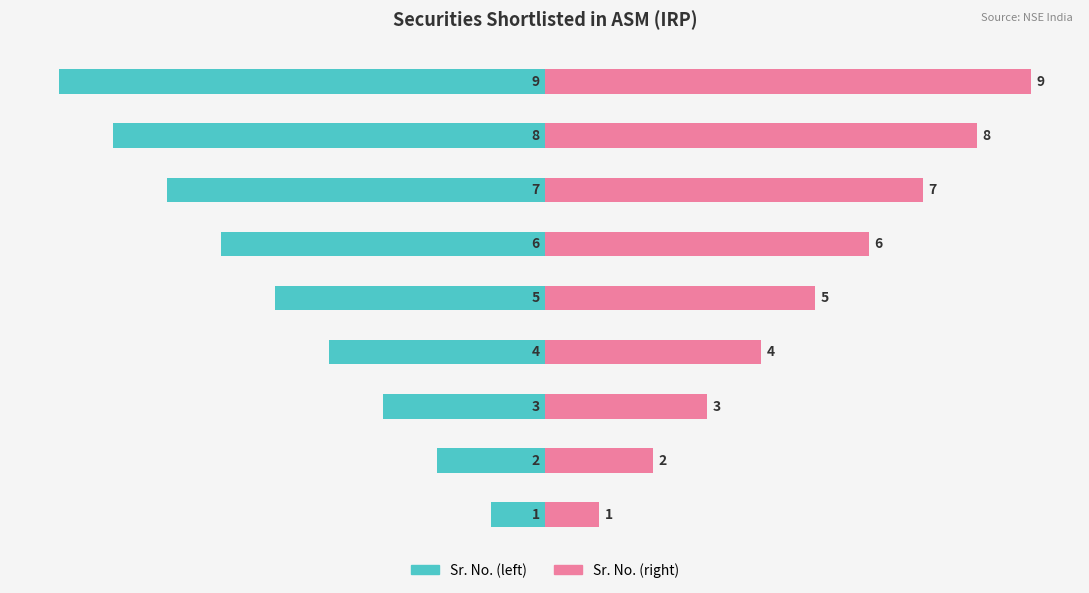

What is the minimum value for Sr. No. (left)?

-9